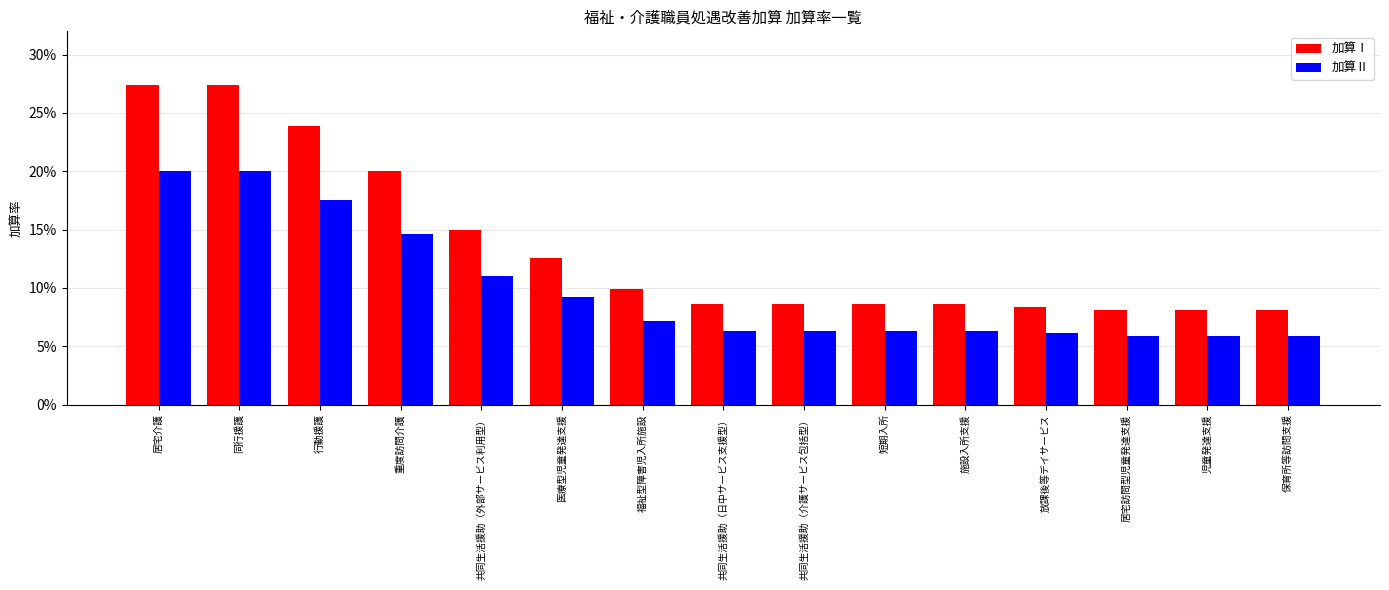

Reading left to right, extract all data points from this chart.

加算Ⅰ: 0.3	0.3	0.2	0.2	0.1	0.1	0.1	0.1	0.1	0.1	0.1	0.1	0.1	0.1	0.1
加算Ⅱ: 0.2	0.2	0.2	0.1	0.1	0.1	0.1	0.1	0.1	0.1	0.1	0.1	0.1	0.1	0.1